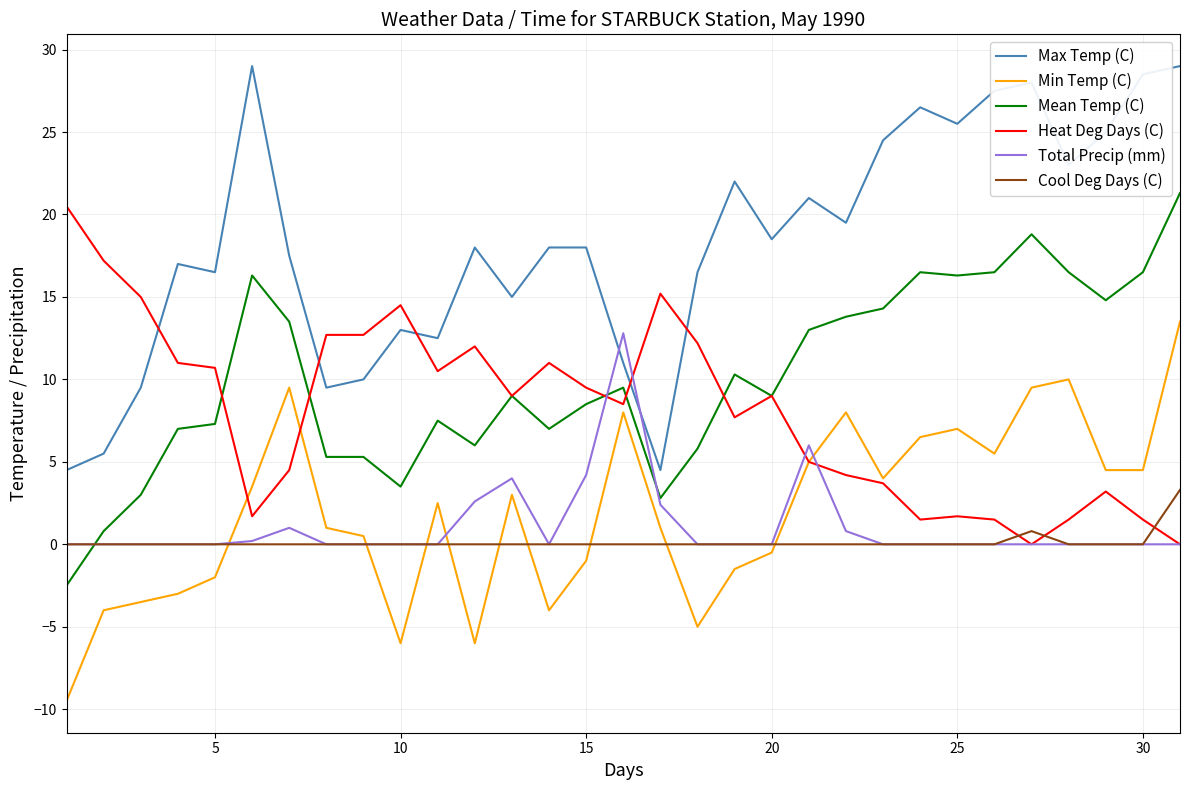

How many values in the Heat Deg Days (C) series are below 9?

15